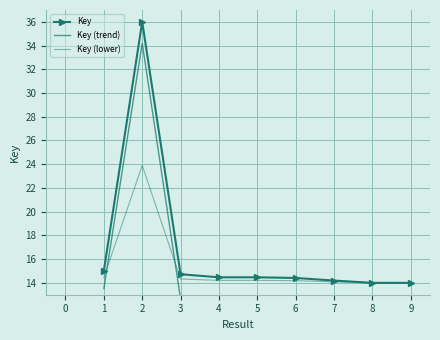

Reading left to right, extract all data points from this chart.

Key: 15.0	36.0	14.7	14.5	14.5	14.4	14.2	14.0	14.0
Key (trend): 13.5	34.2	12.6	12.1	11.8	11.4	10.9	10.4	10.1
Key (lower): 14.5	23.9	14.3	14.2	14.2	14.2	14.1	14.0	14.0